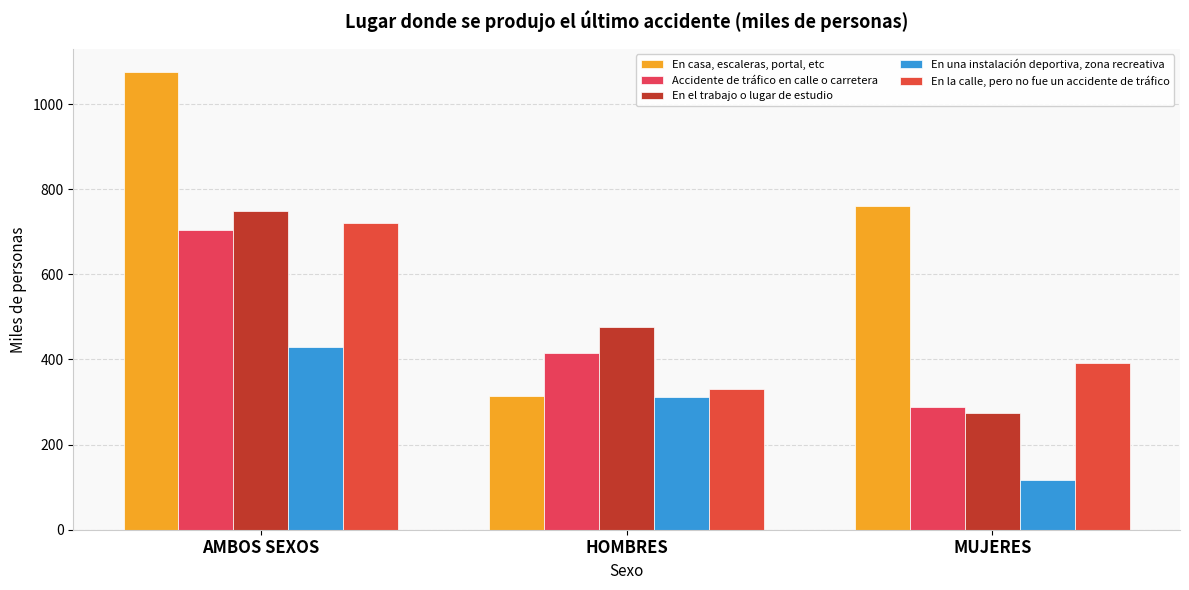

Rank the series by their maximum value, from lowest to highest.

En una instalación deportiva, zona recreativa, Accidente de tráfico en calle o carretera, En la calle, pero no fue un accidente de tráfico, En el trabajo o lugar de estudio, En casa, escaleras, portal, etc